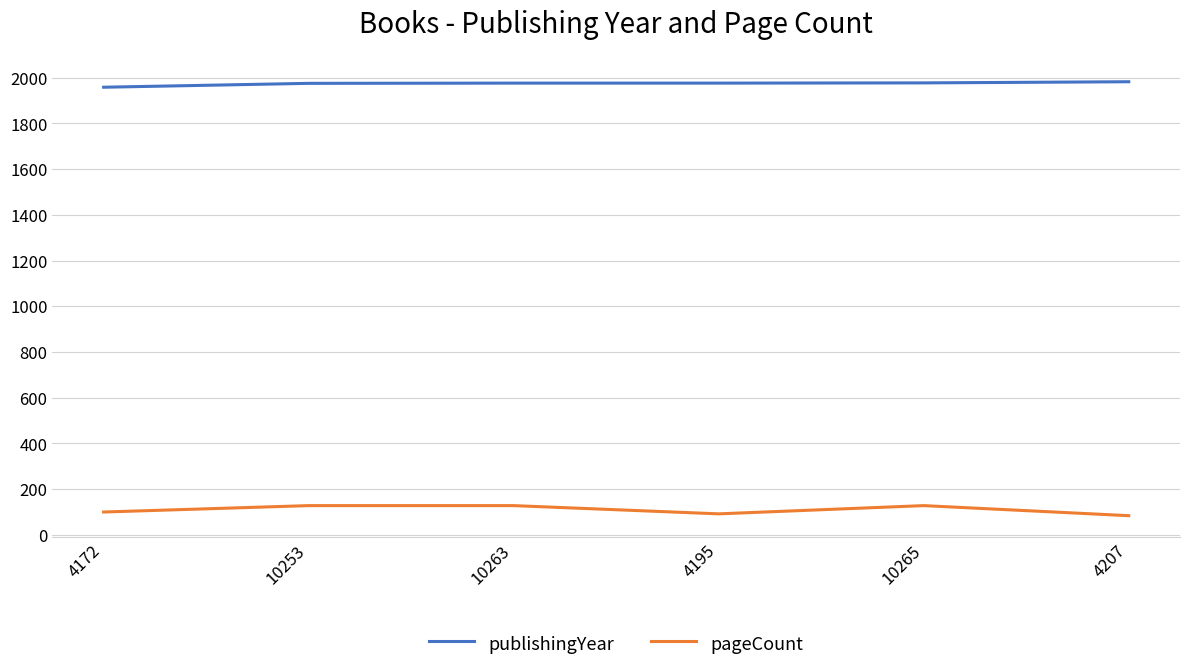

The value of publishingYear at 10253 is 915. True or false?

False